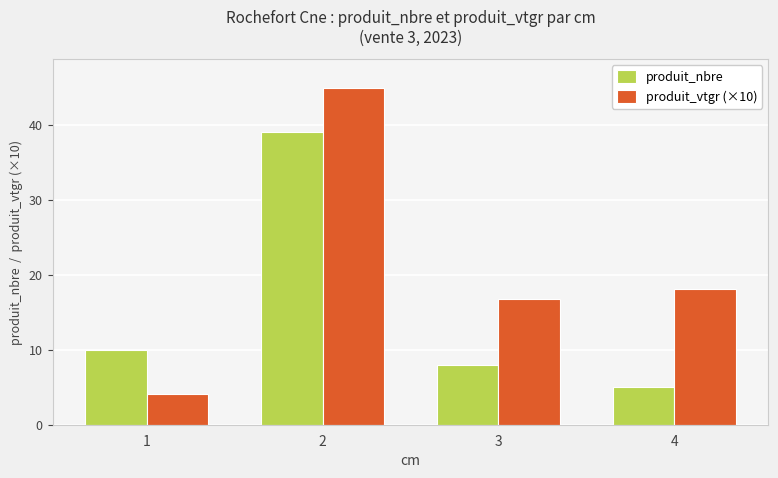

Is the value of produit_vtgr (×10) at 1 greater than the value of produit_nbre at 3?

No